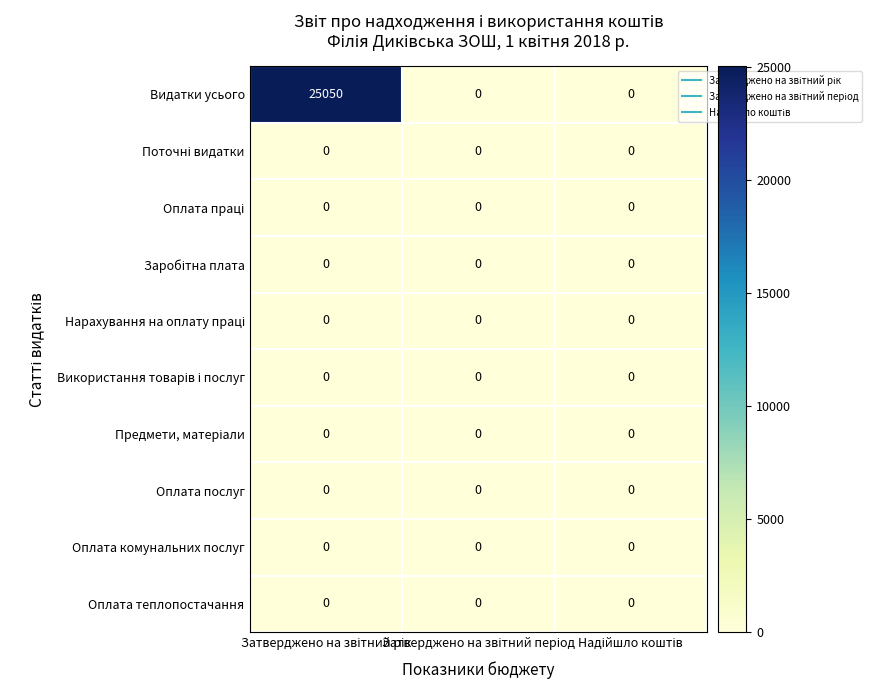

At how many categories does at least one series exceed 11352?

1